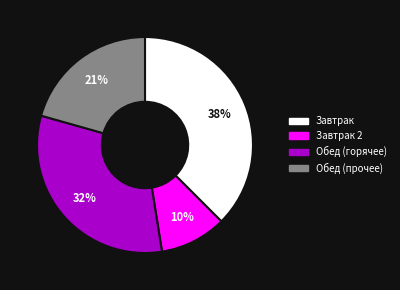

True or false: Обед (прочее) accounts for 21% of the total.

True